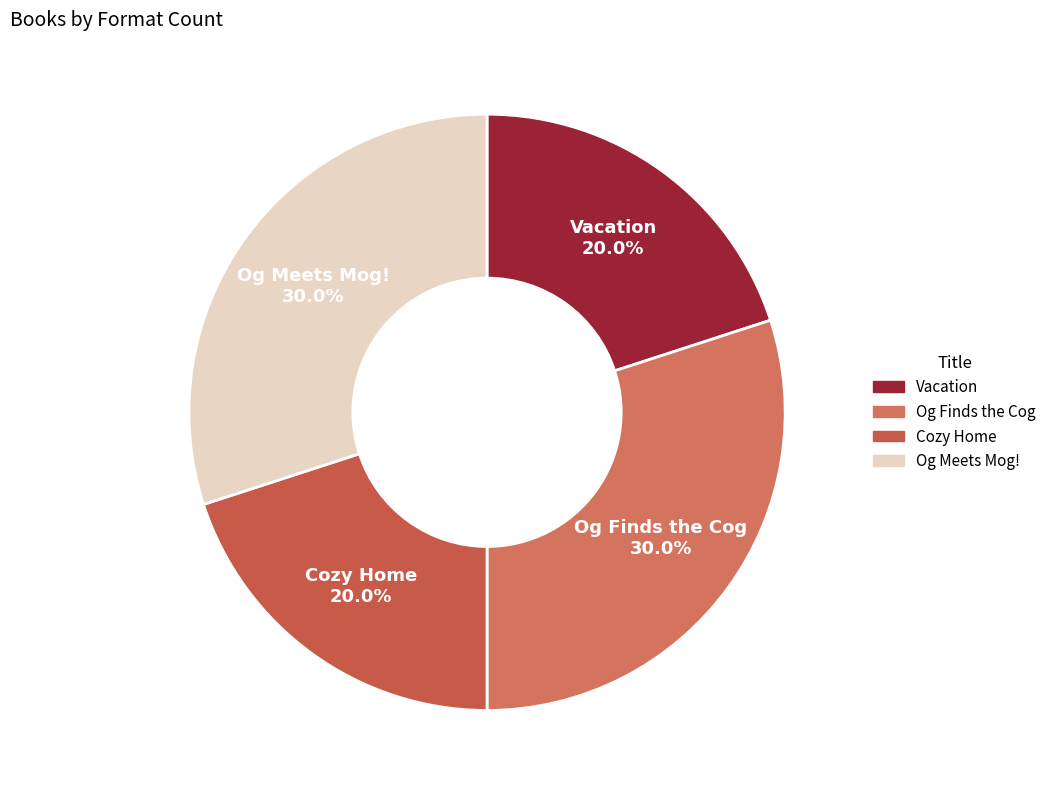

Which has a higher value, Vacation or Og Finds the Cog?

Og Finds the Cog